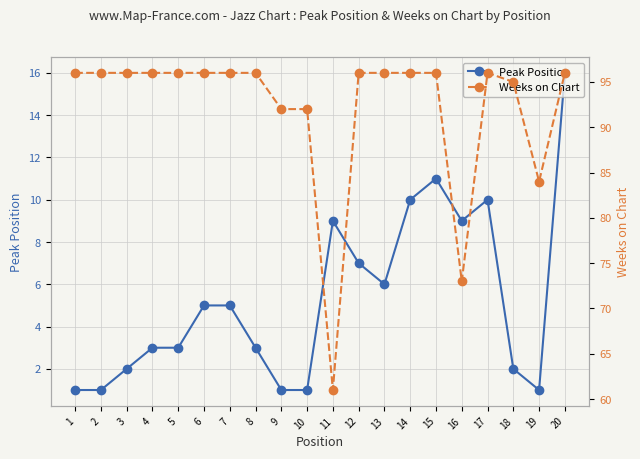

Where is the first local minimum for Weeks on Chart?

11